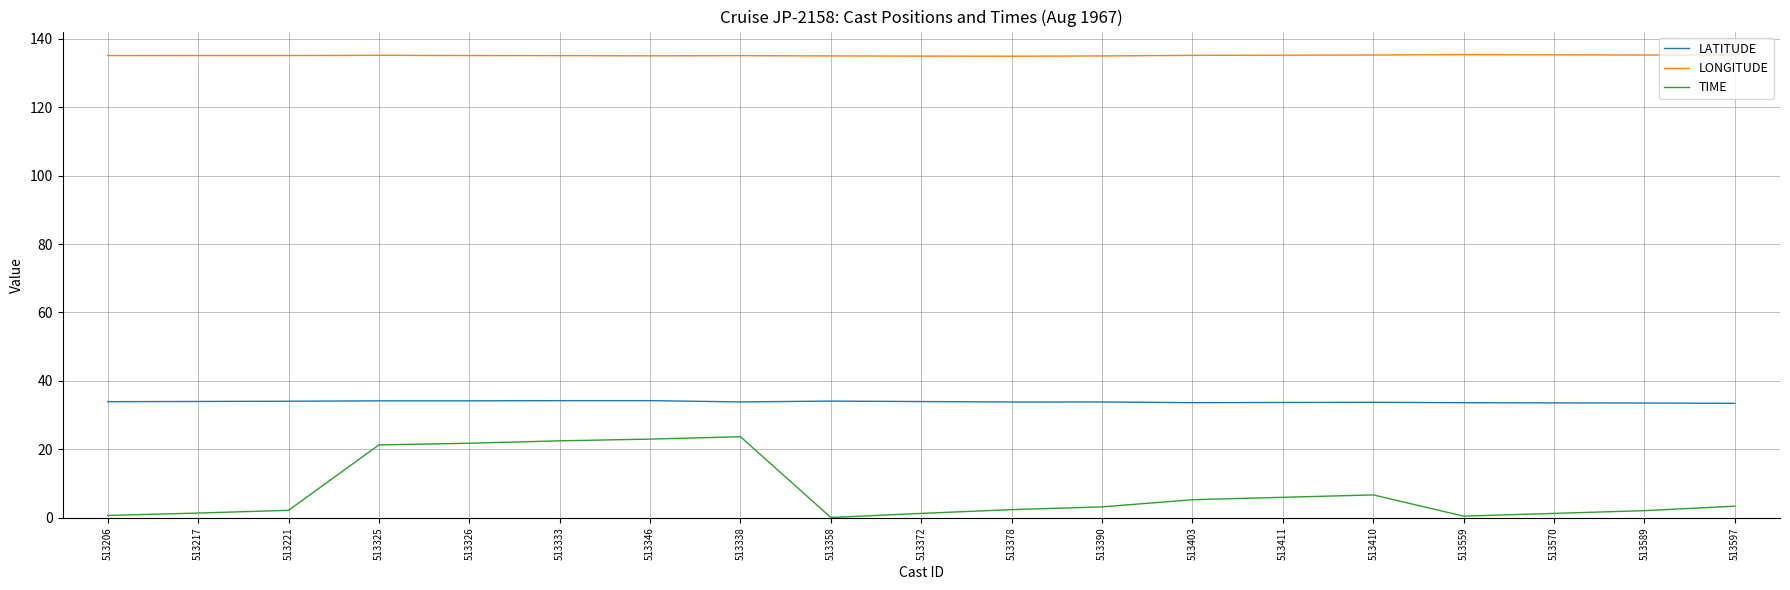

Does the chart display data point markers on the line(s)?

No